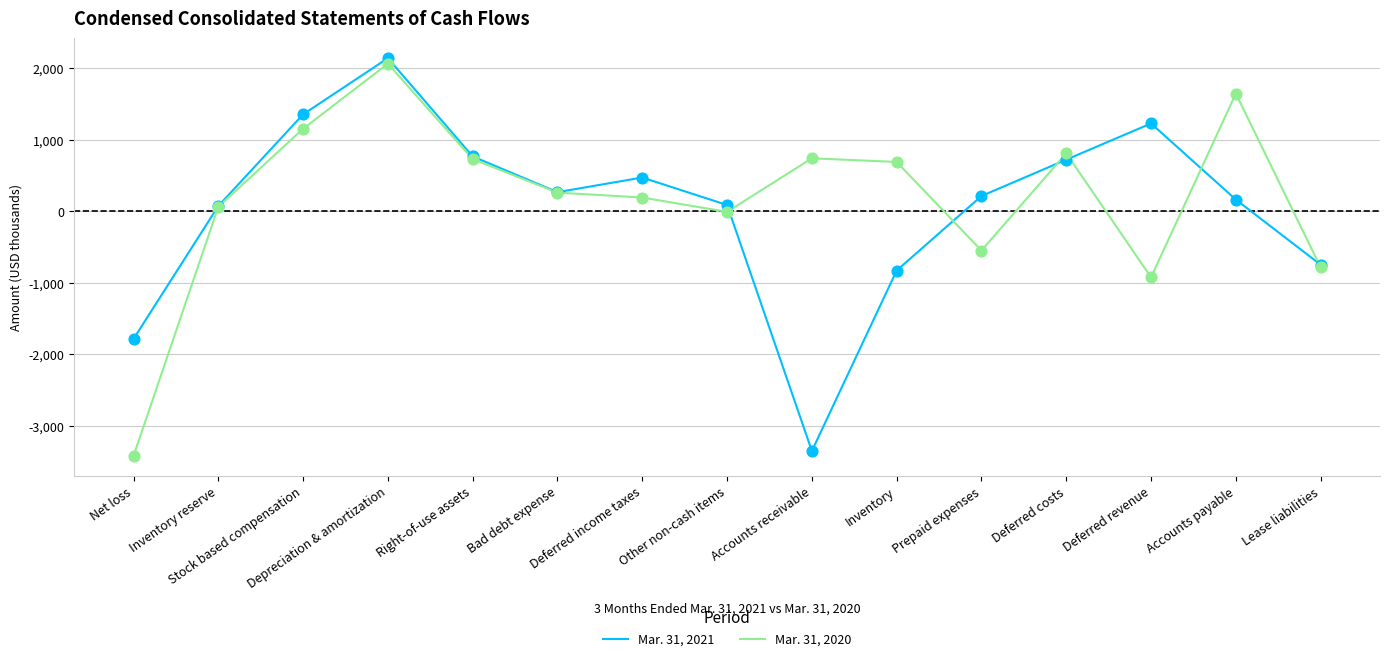

What is the total value across all series at Prepaid expenses?

-335